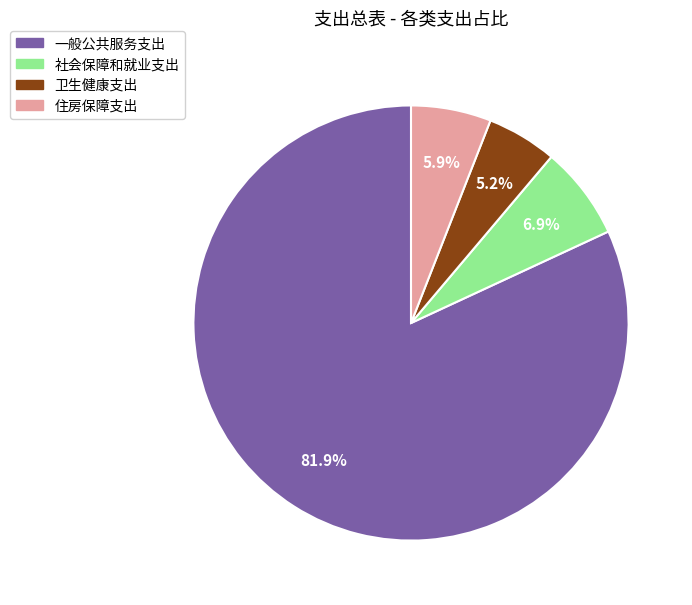

What is the ratio of the value at 卫生健康支出 to the value at 社会保障和就业支出?

0.8